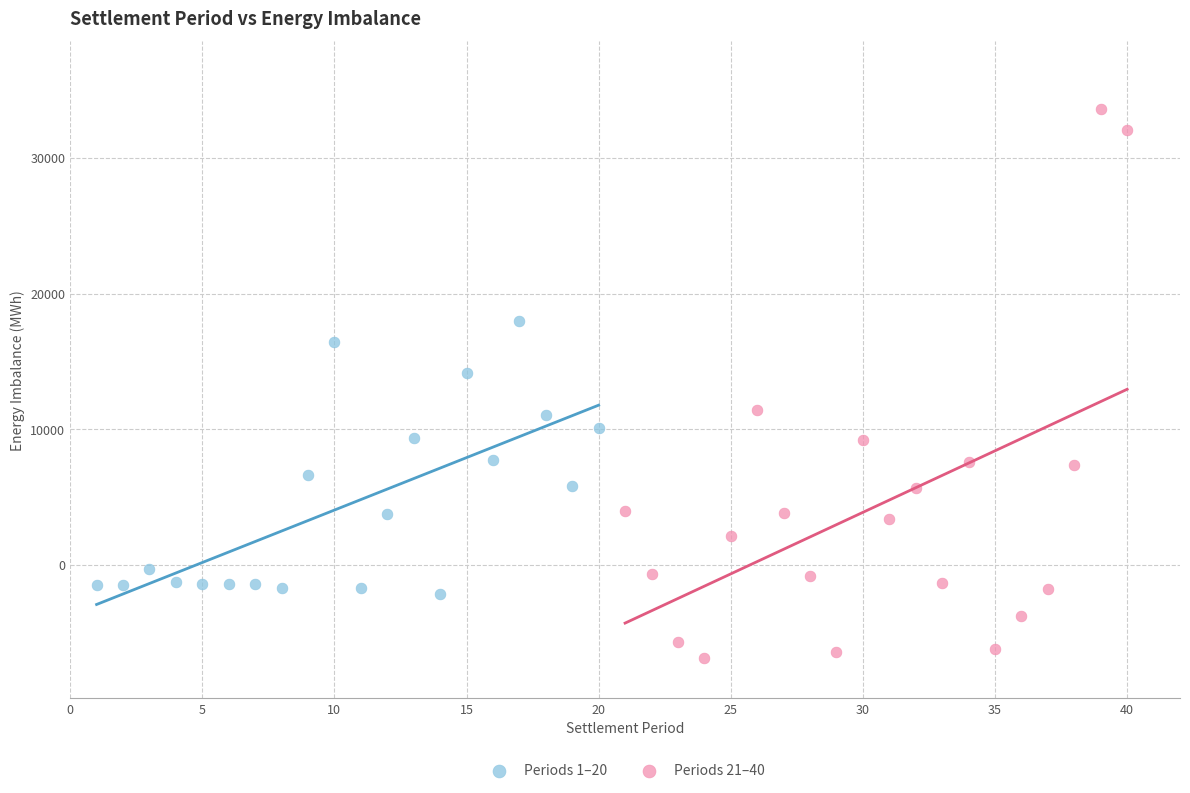

Which series reaches the maximum Y coordinate?

Periods 21–40